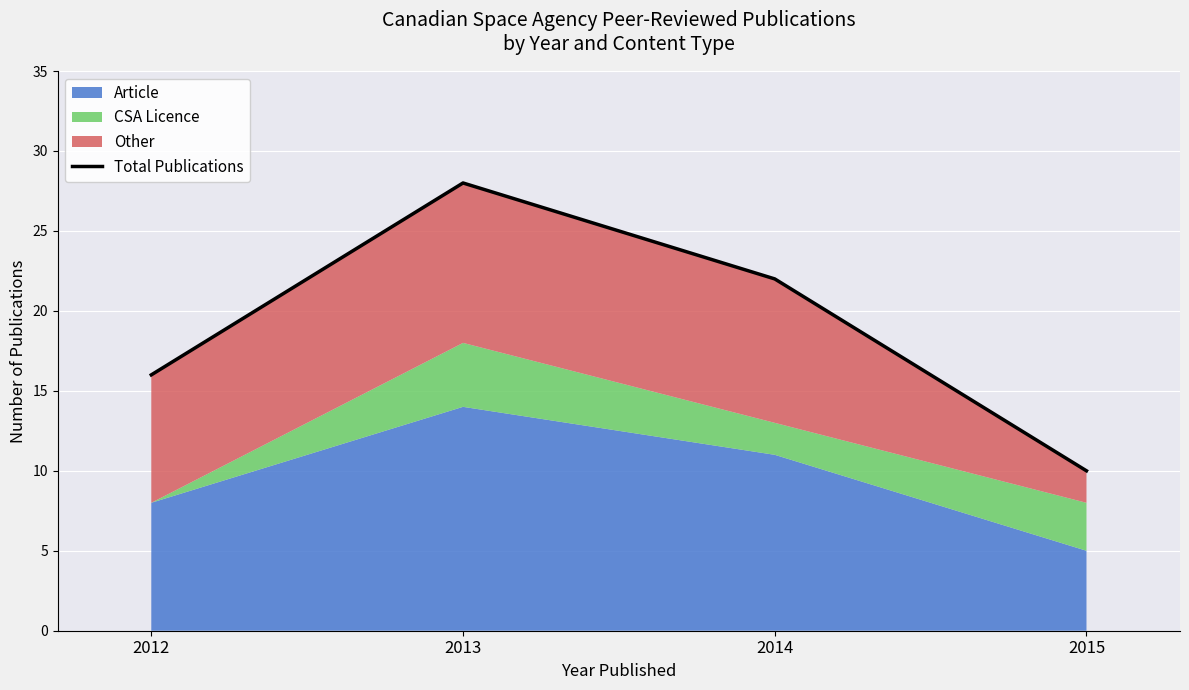

Which label corresponds to the smallest value in the chart?

2015